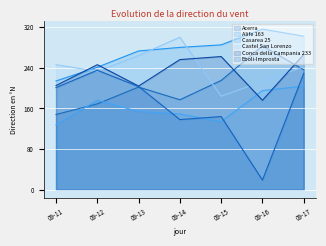

How many data points in Alife 163 are above 280?

3